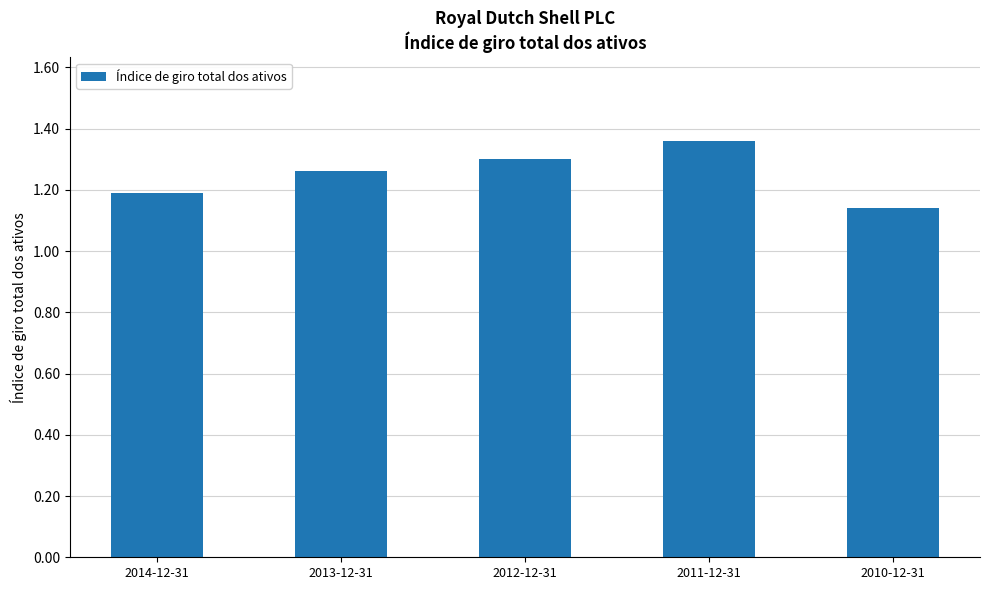

List the labels in order of value, smallest first.

2010-12-31, 2014-12-31, 2013-12-31, 2012-12-31, 2011-12-31